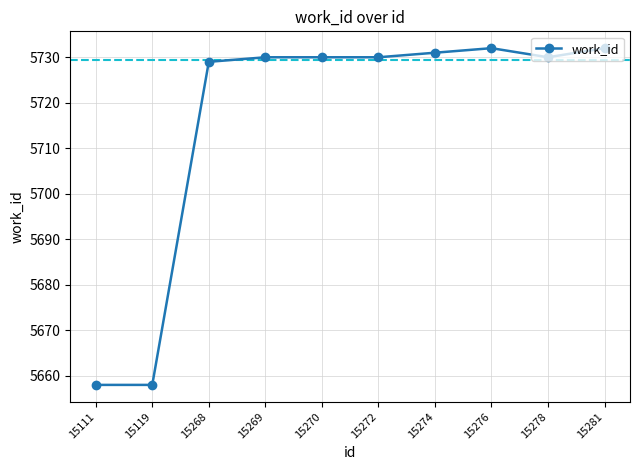

Approximately how many times larger is the value at 15278 compared to 15269?

1.0